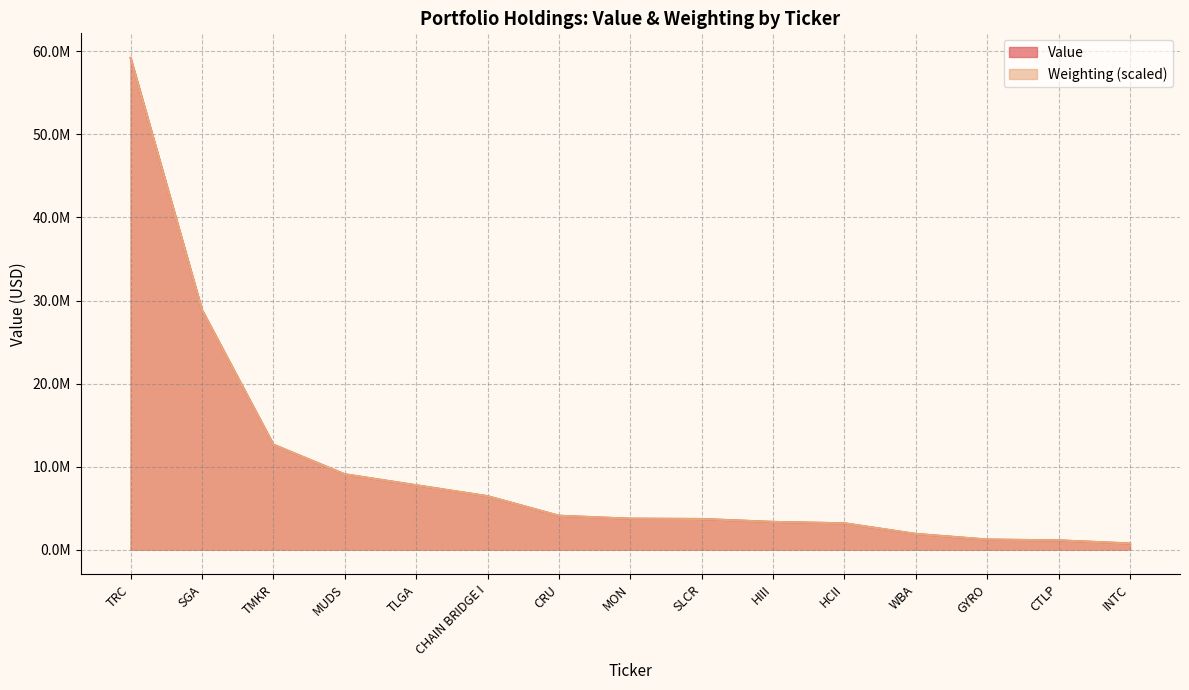

At which label is Value closest to 29978500?

SGA